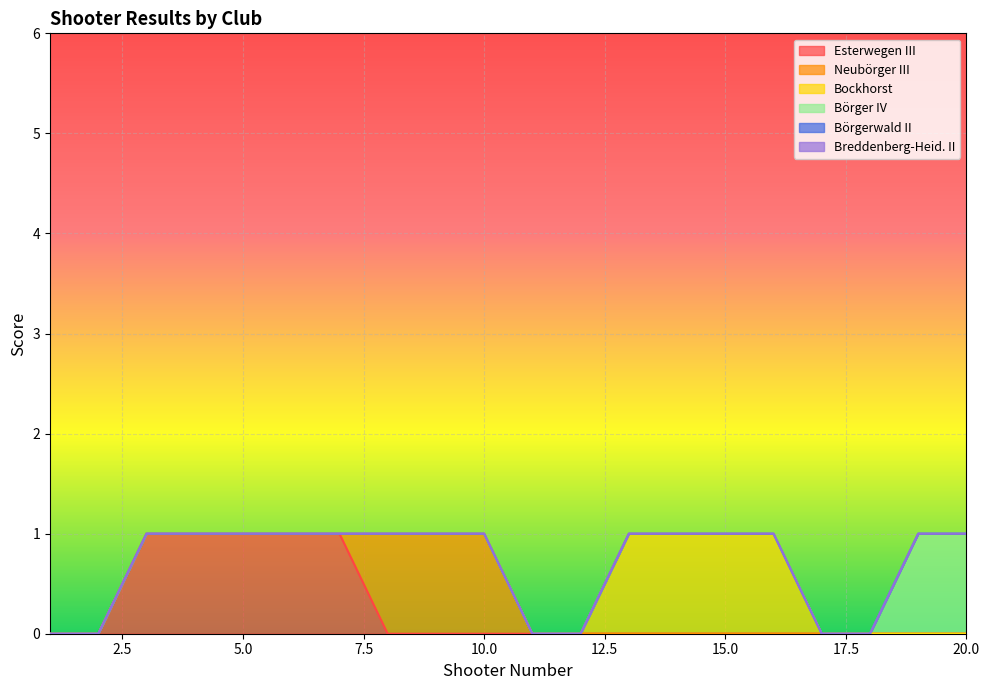

Is the value of Breddenberg-Heid. II at 12 greater than the value of Esterwegen III at 17?

No